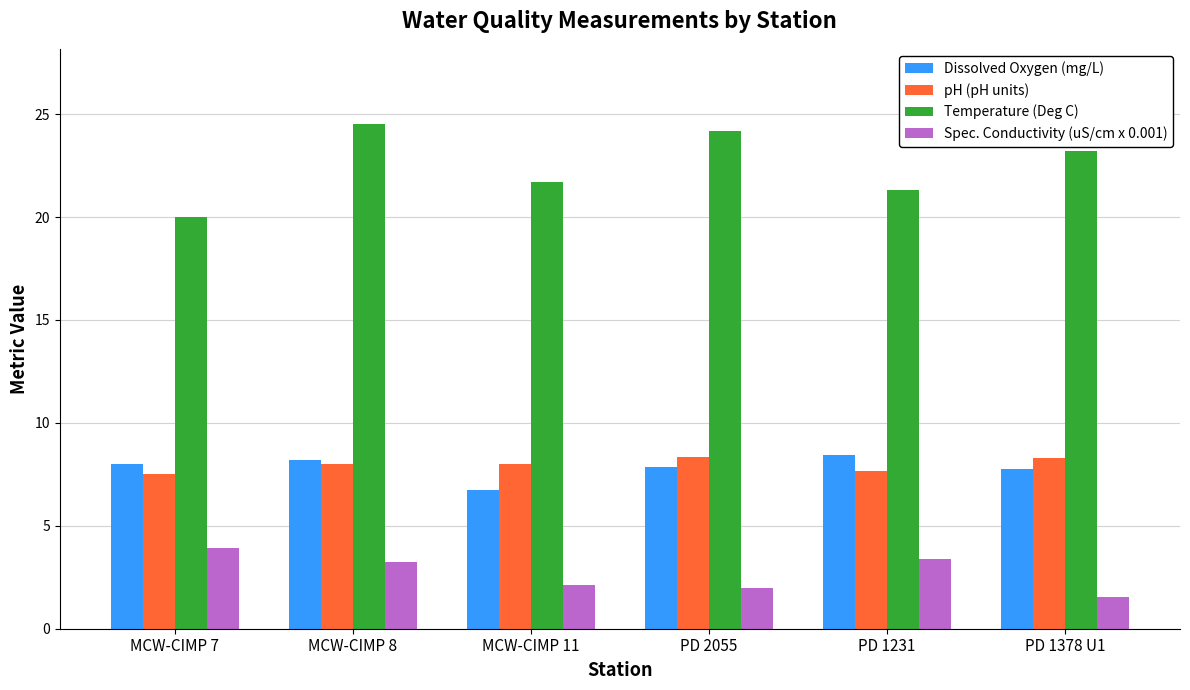

What is the label of the 3rd bar from the left?

MCW-CIMP 11